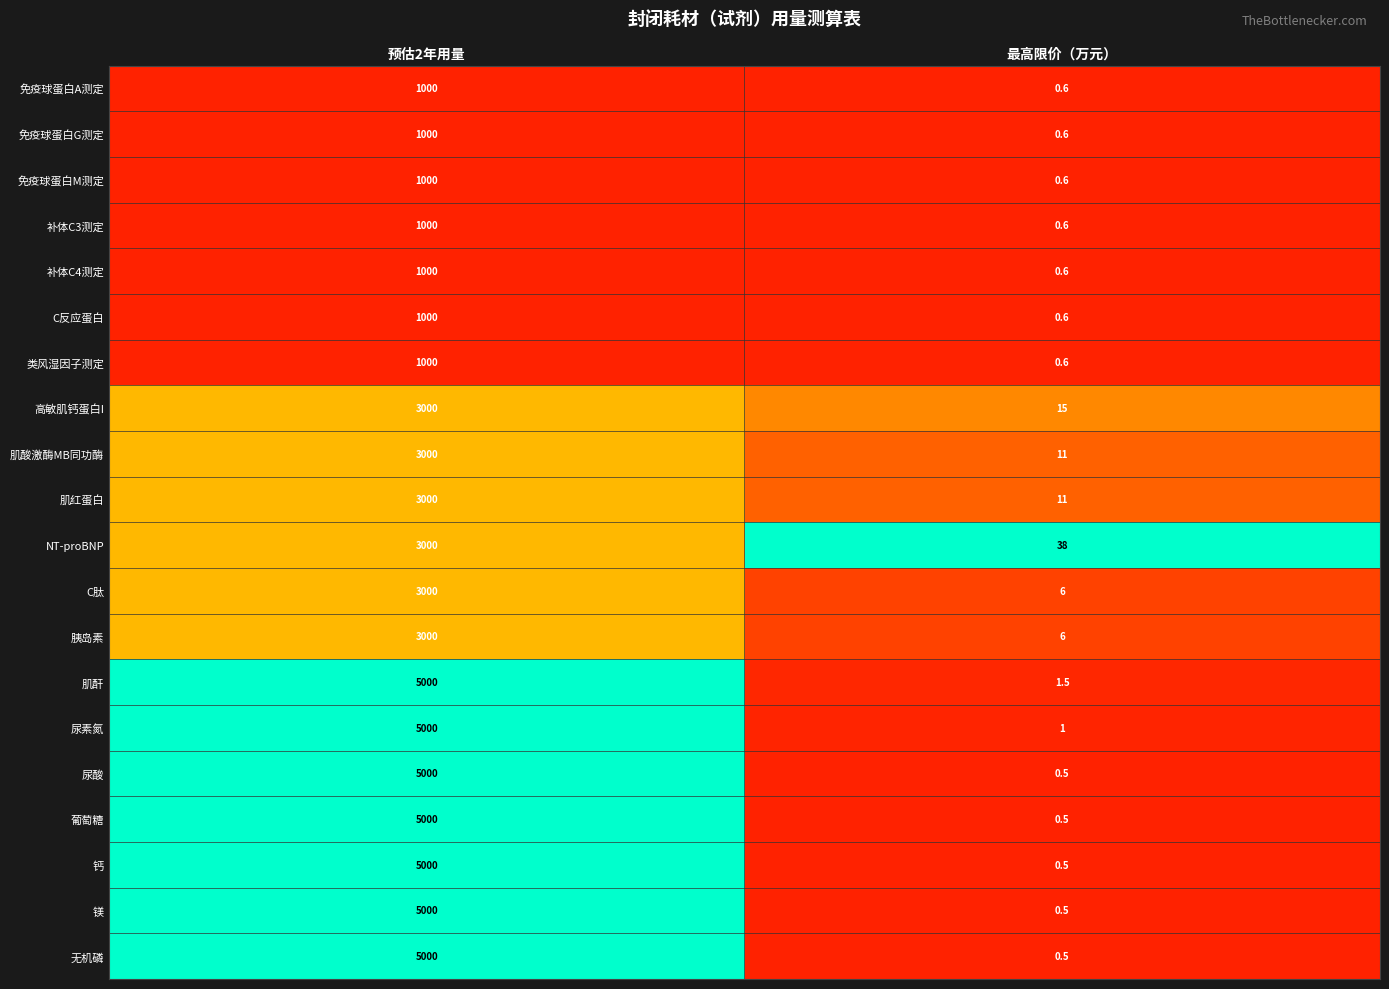

What is the difference between the maximum and minimum values in the 肌酐 series?

4998.5